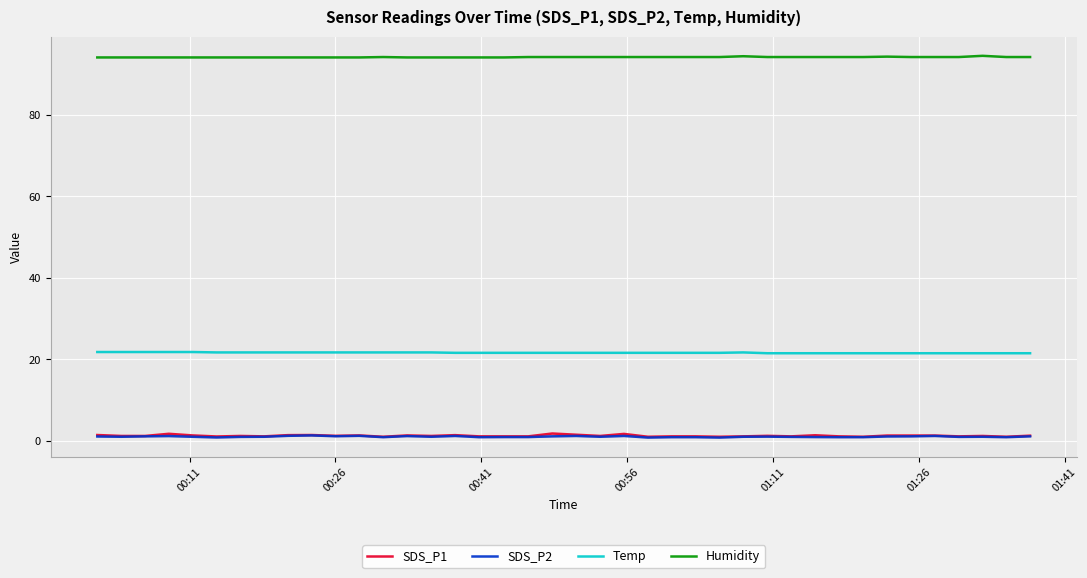

What is the minimum value for Temp?

21.5